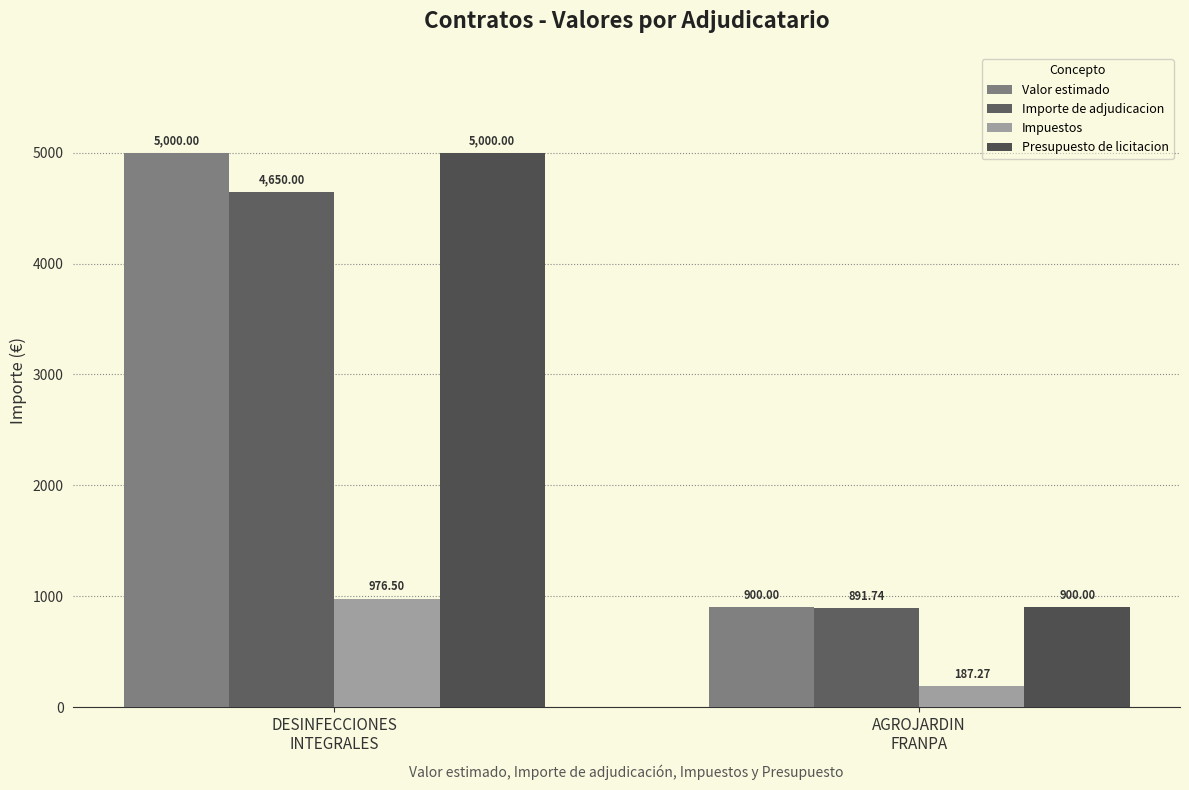

True or false: Importe de adjudicacion has a value of 4650.0 at DESINFECCIONES
INTEGRALES.

True